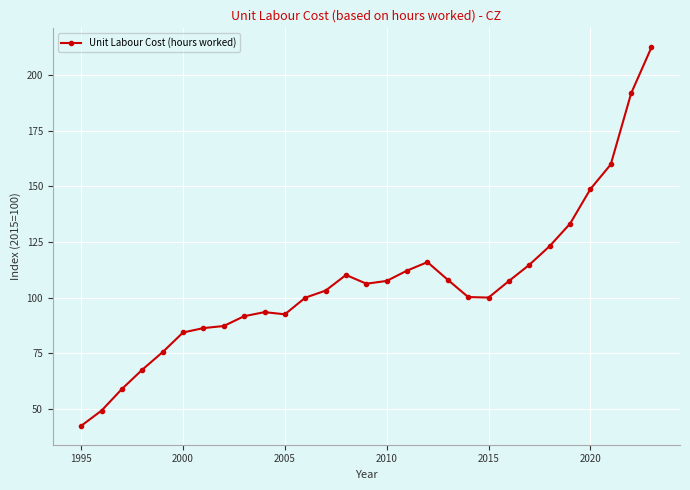

What is the value of the 9th point from the left?

91.6